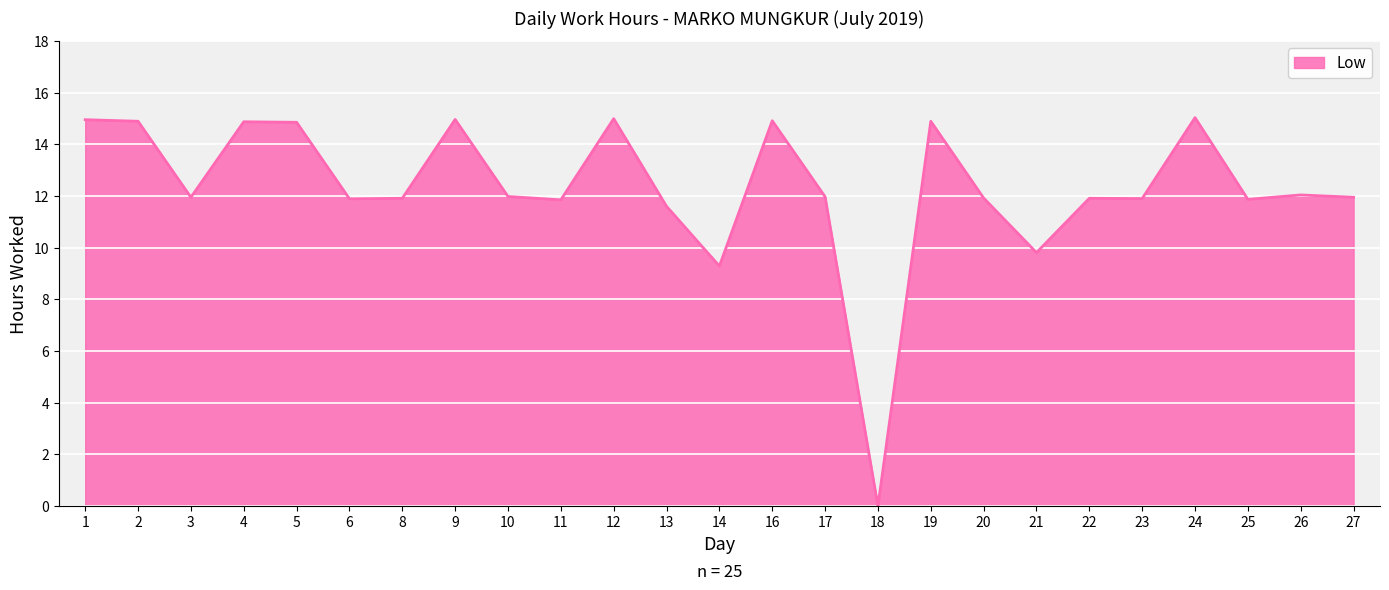

Does the chart display data point markers on the line(s)?

No